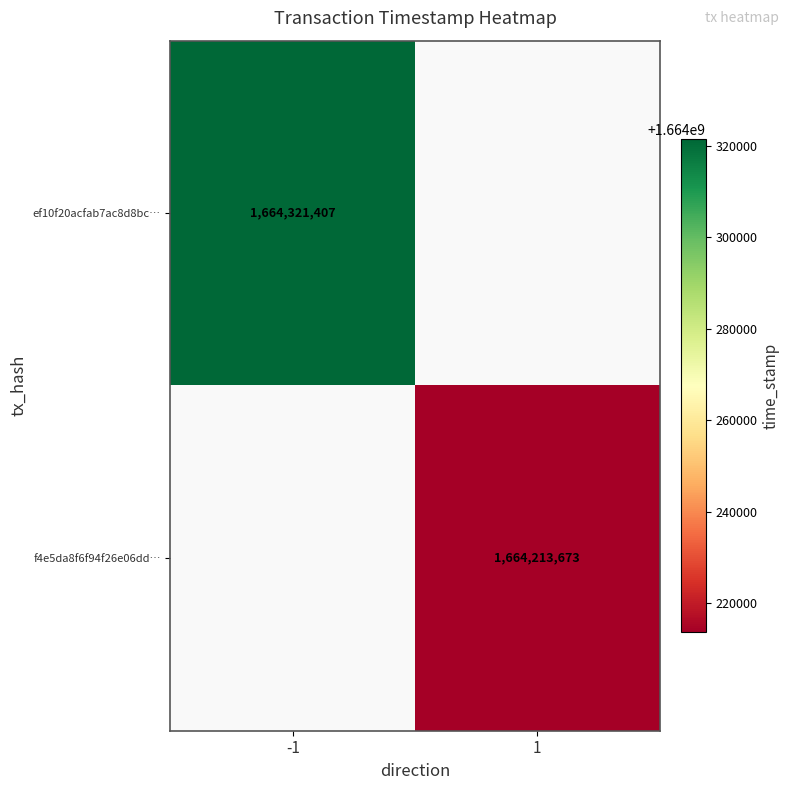

Is it true that f4e5da8f6f94f26e06dd… equals 749347315.1 at 1?

False